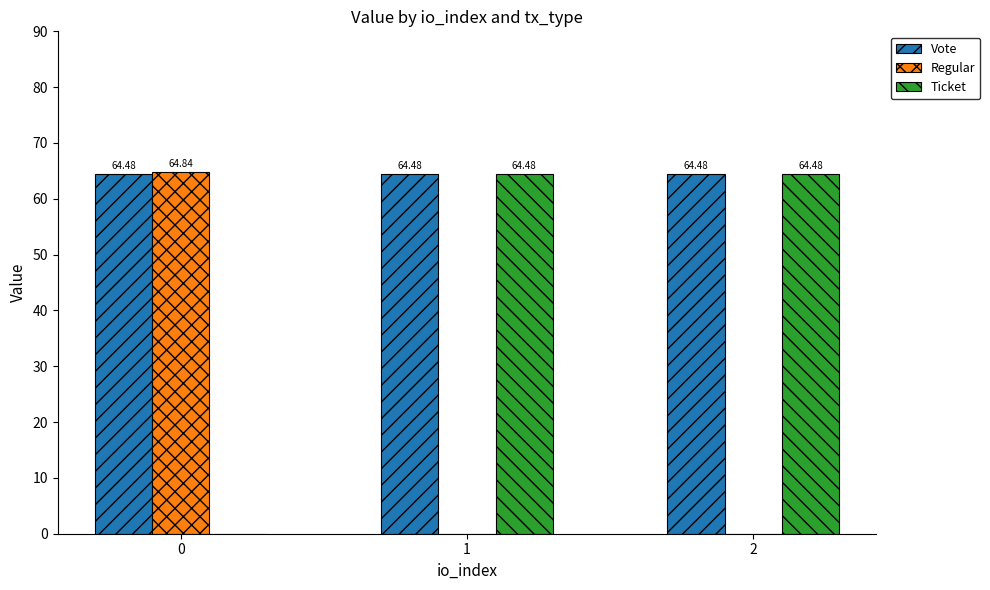

What is the sum of the Ticket values at 0 and 1?

64.5